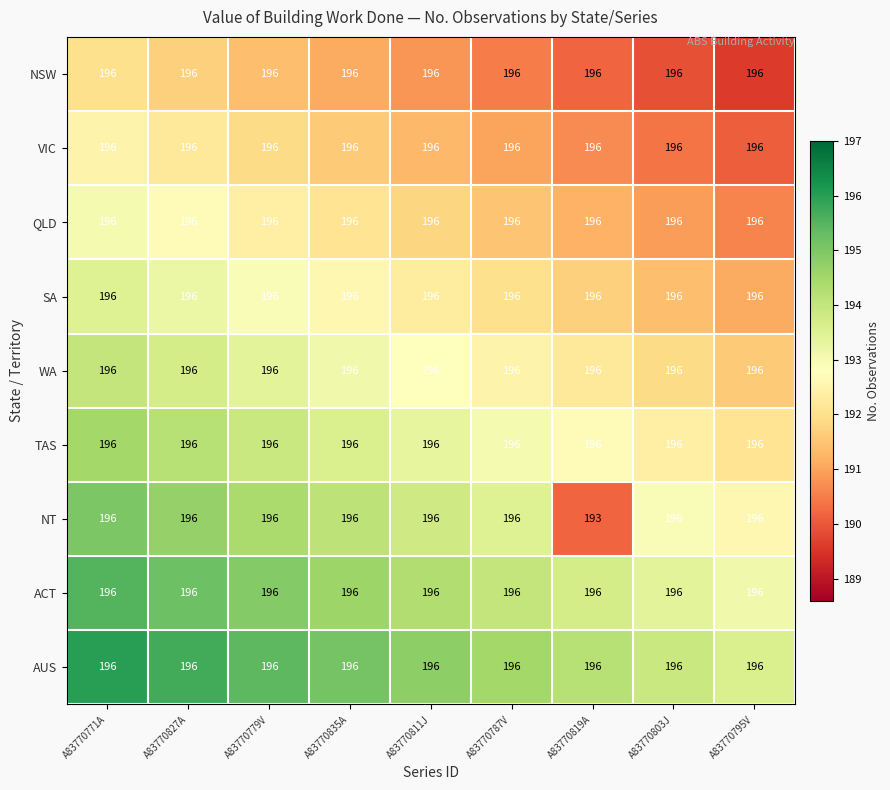

Which series changed the most between A83770811J and A83770819A?

NT